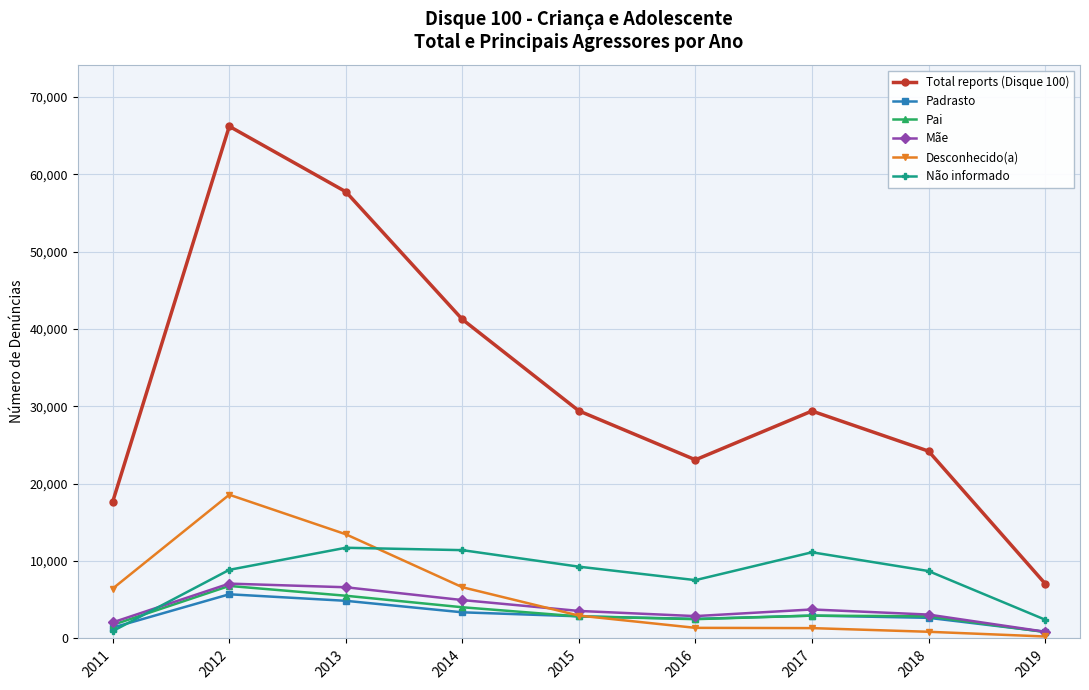

Is the value of Mãe at 2017 greater than the value of Pai at 2019?

Yes